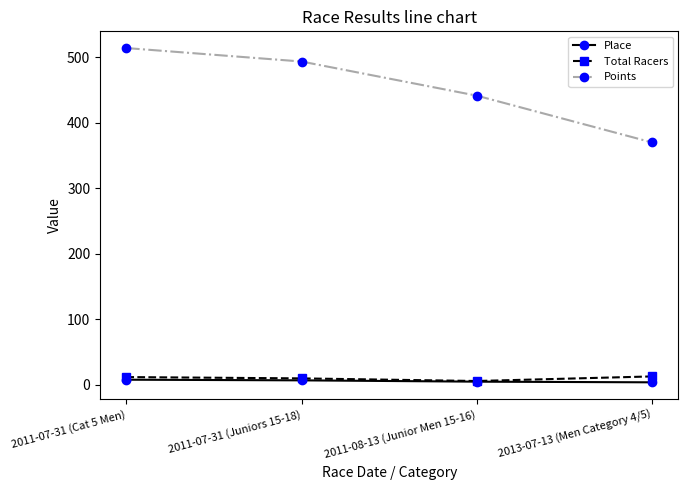

Between 2011-07-31 (Cat 5 Men) and 2013-07-13 (Men Category 4/5), which series saw the biggest shift?

Points